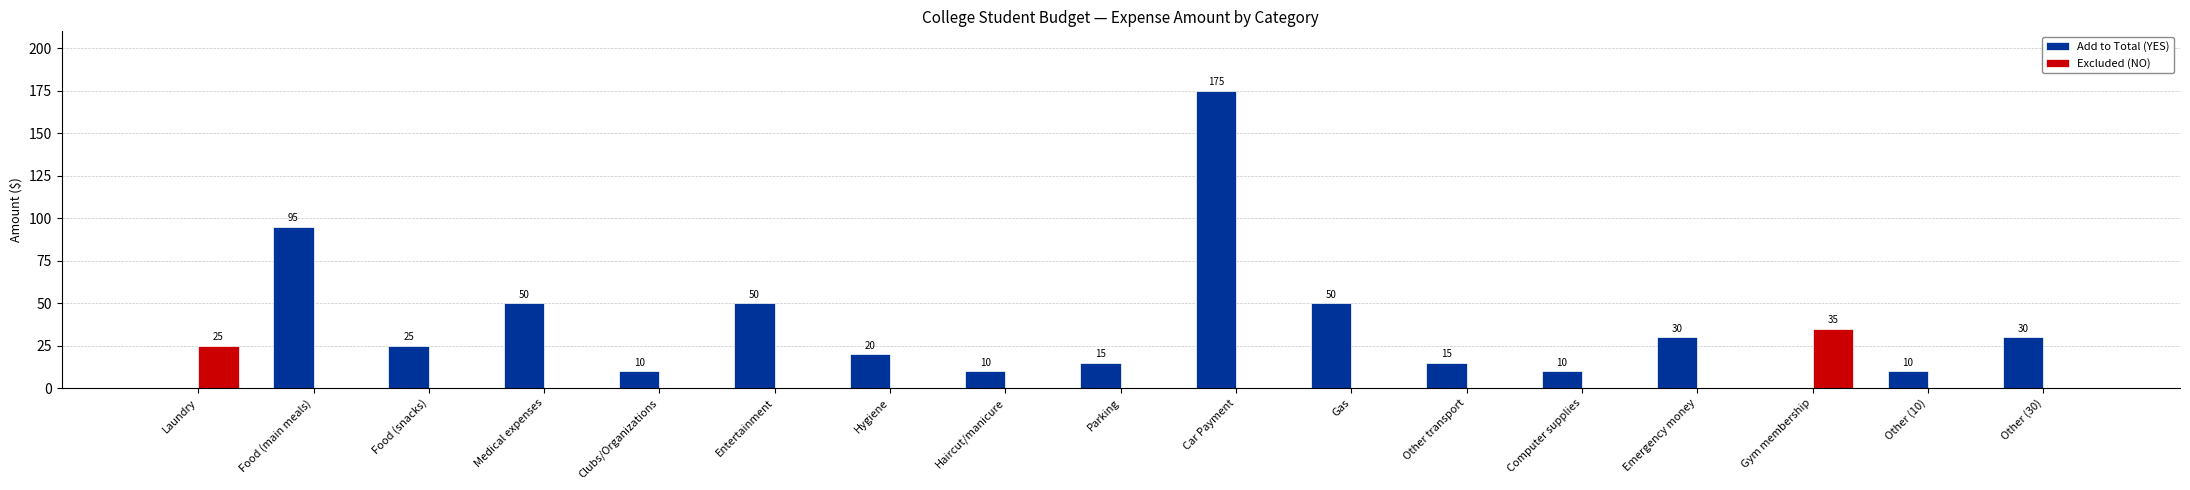

Where does the Add to Total (YES) series first go above 20?

Food (main meals)